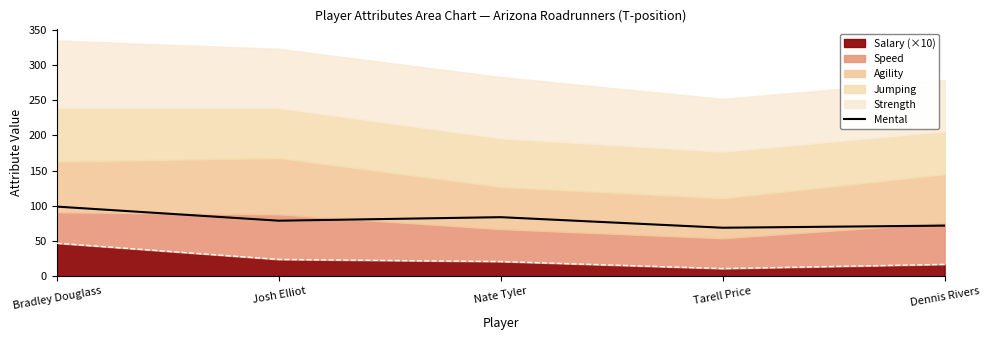

What is the sum of the values at Nate Tyler and Josh Elliot?

163